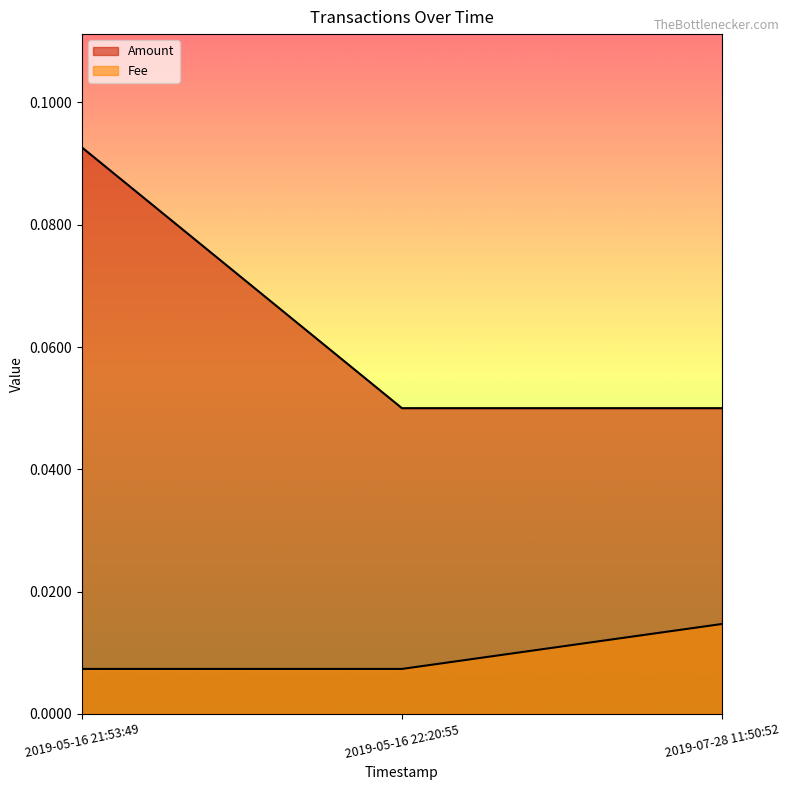

Between 2019-05-16 21:53:49 and 2019-05-16 22:20:55, which series saw the biggest shift?

Amount